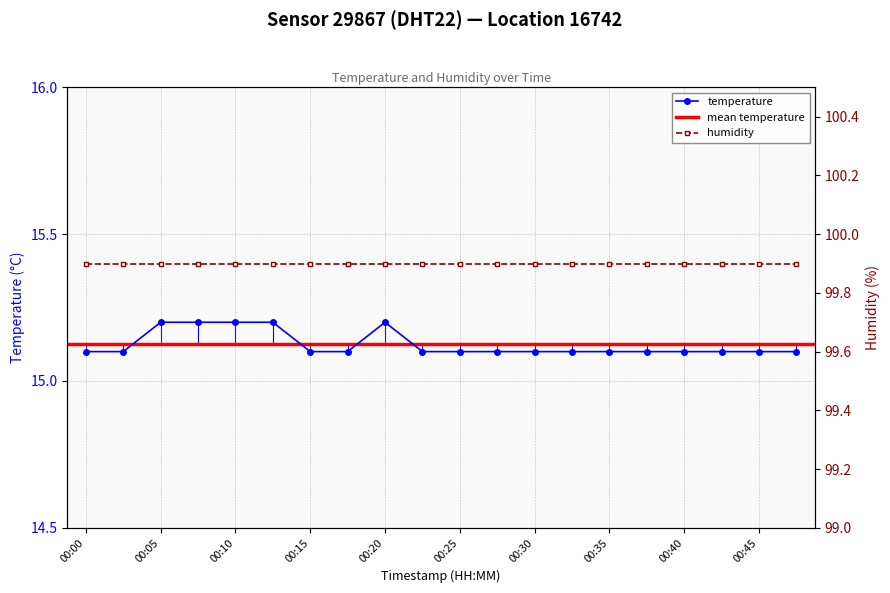

Reading left to right, extract all data points from this chart.

00:00=15.1	00:03=15.1	00:05=15.2	00:08=15.2	00:10=15.2	00:13=15.2	00:15=15.1	00:18=15.1	00:20=15.2	00:23=15.1	00:25=15.1	00:27=15.1	00:30=15.1	00:32=15.1	00:35=15.1	00:37=15.1	00:40=15.1	00:42=15.1	00:45=15.1	00:47=15.1